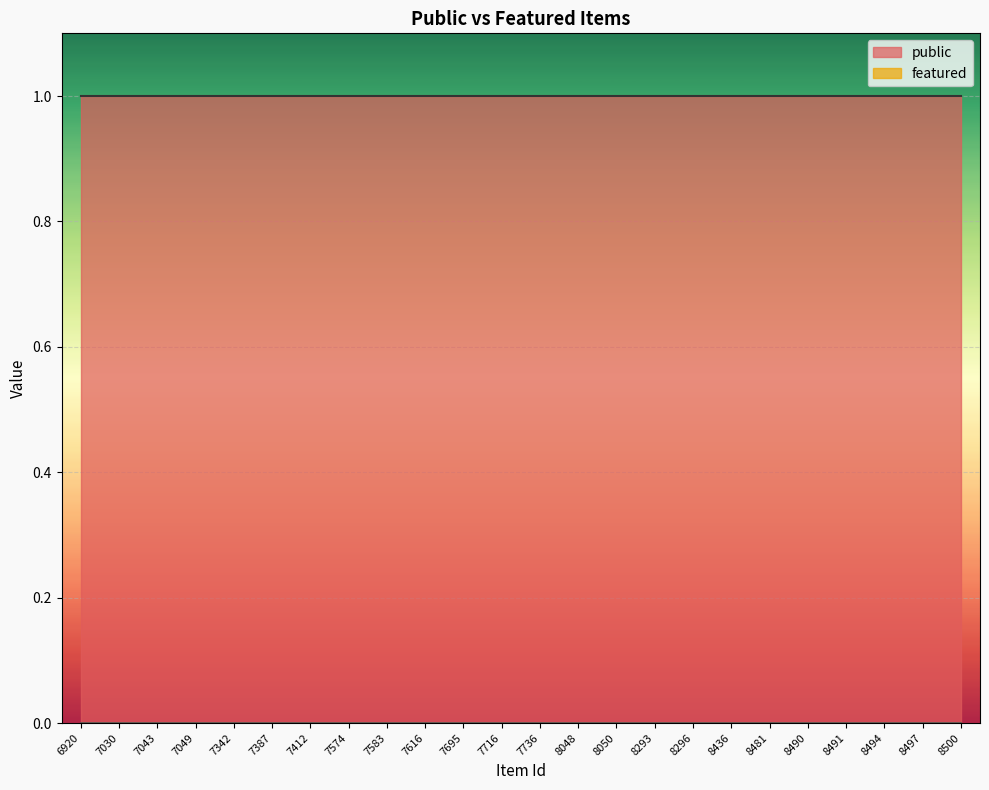

The value of public at 7387 is 2. True or false?

False